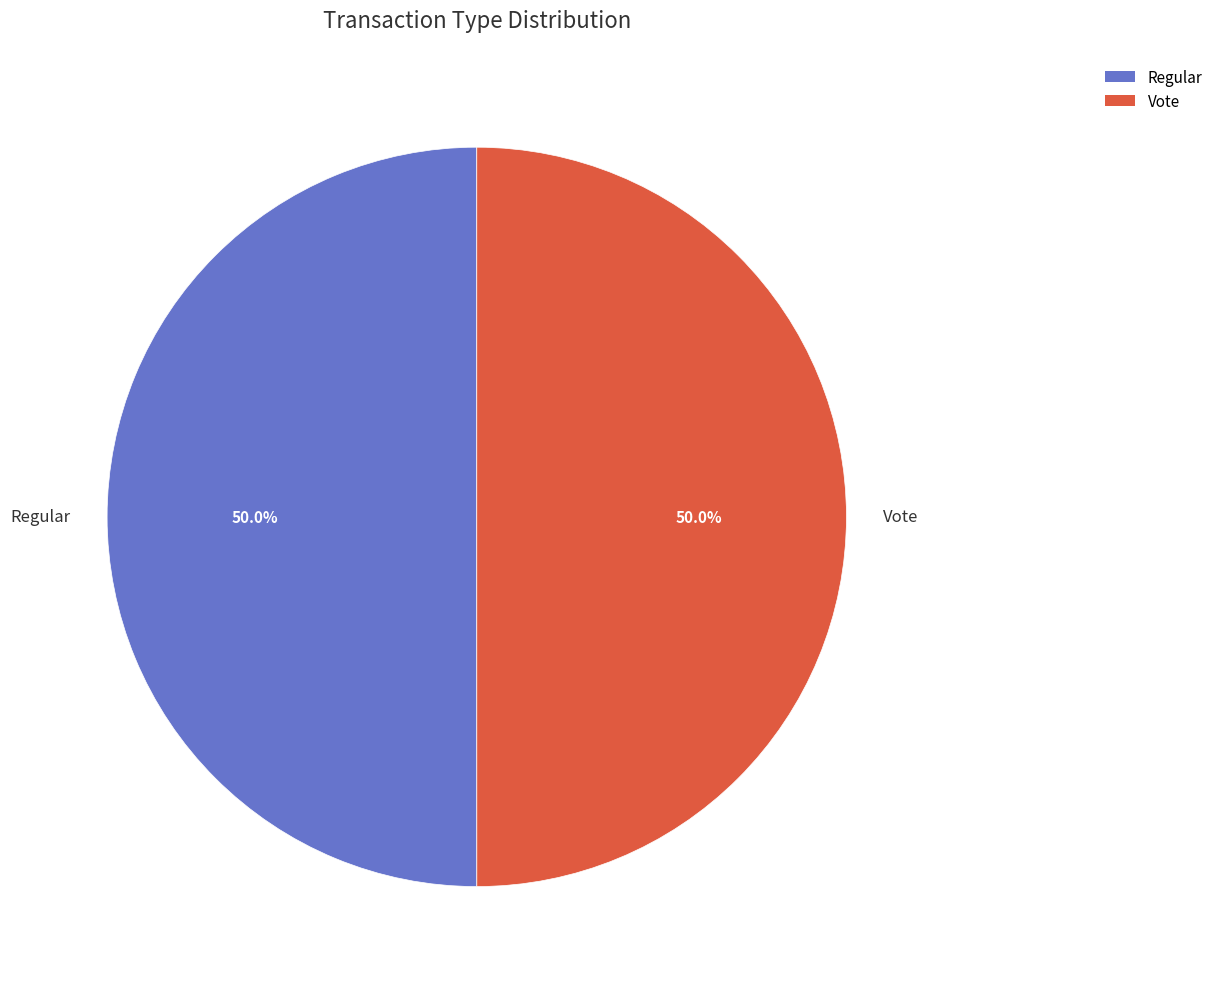

How much of the chart is everything except Regular?

50.0%